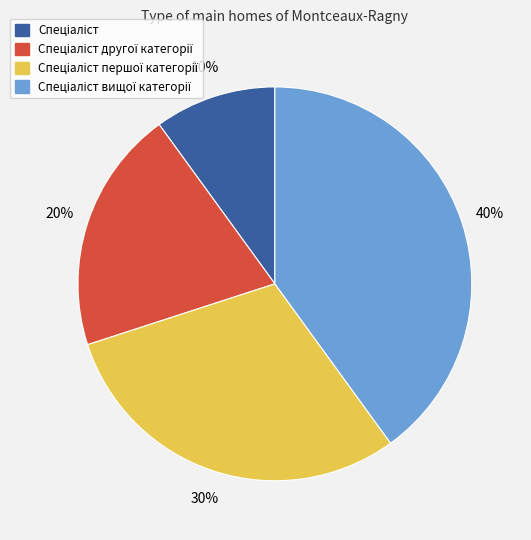

Is there a majority slice in this chart?

No